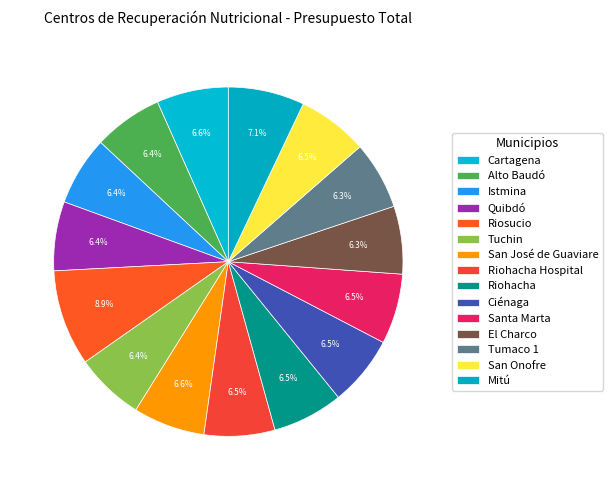

How many segments does this pie chart have?

15